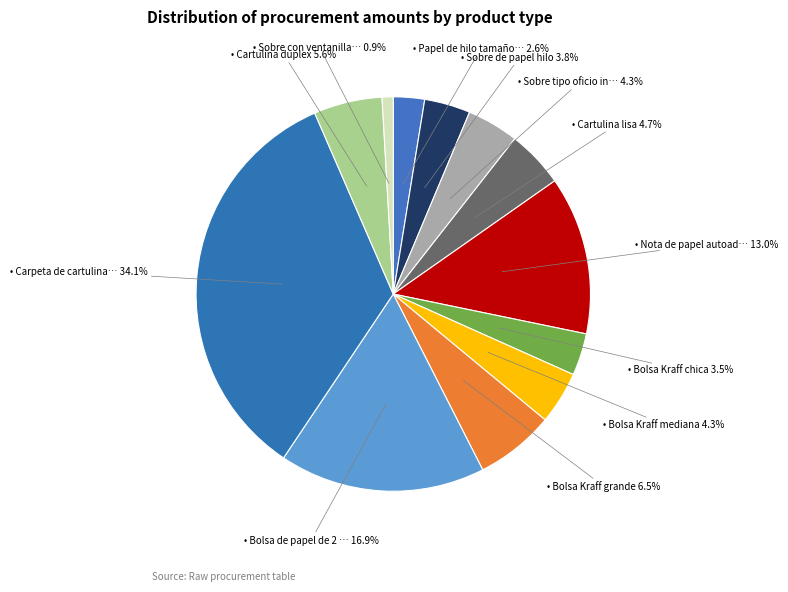

How many slices are in this pie chart?

12